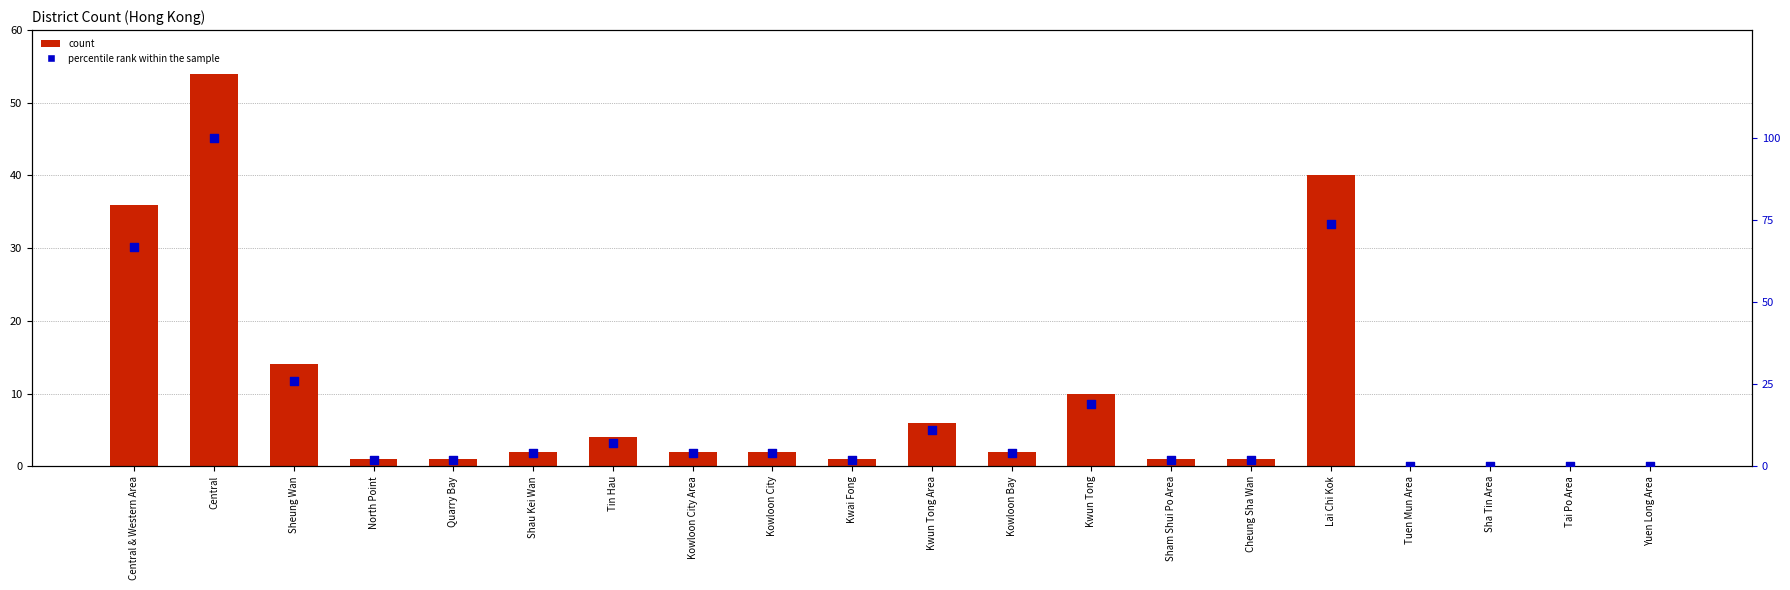

Is the value of percentile rank within the sample at Kwun Tong Area greater than the value of count at Yuen Long Area?

Yes